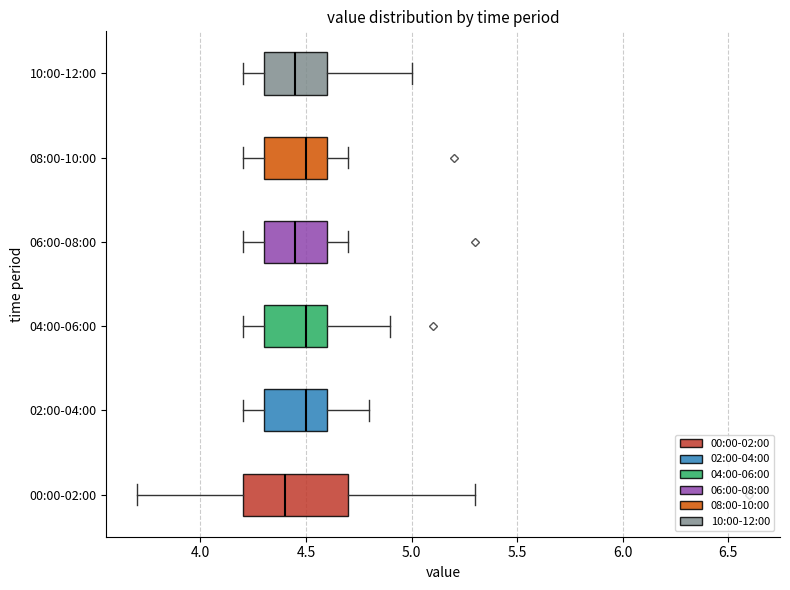

Reading bottom to top, read every box against the x-axis: the position of its median line, the range the box covers, and the ends of its whiskers. The values are not printed on the chart, so give them approximately, as read against the axis.

00:00-02:00: median 4.40, box 4.20 to 4.70, whiskers 3.70 to 5.30
02:00-04:00: median 4.50, box 4.30 to 4.60, whiskers 4.20 to 4.80
04:00-06:00: median 4.50, box 4.30 to 4.60, whiskers 4.20 to 4.90
06:00-08:00: median 4.45, box 4.30 to 4.60, whiskers 4.20 to 4.70
08:00-10:00: median 4.50, box 4.30 to 4.60, whiskers 4.20 to 4.70
10:00-12:00: median 4.45, box 4.30 to 4.60, whiskers 4.20 to 5.00